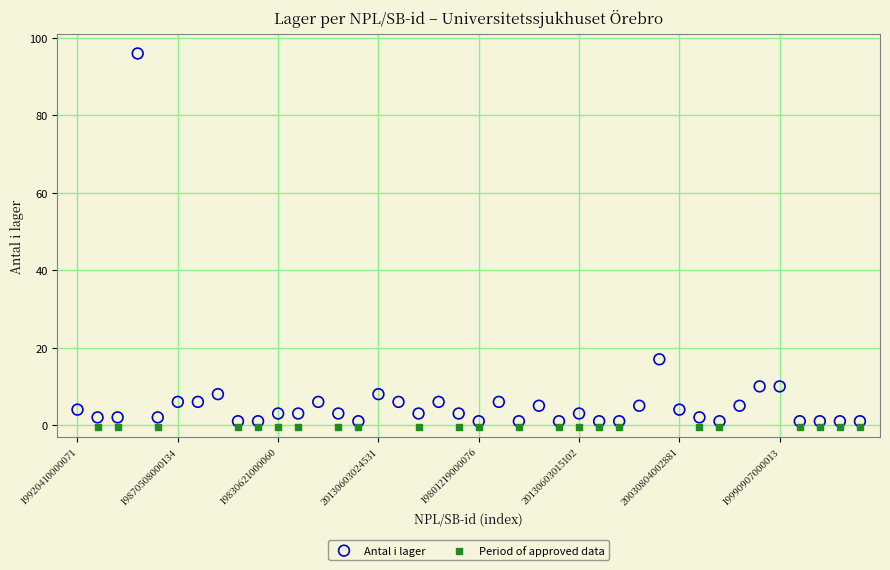

Which series reaches the maximum Y coordinate?

Antal i lager